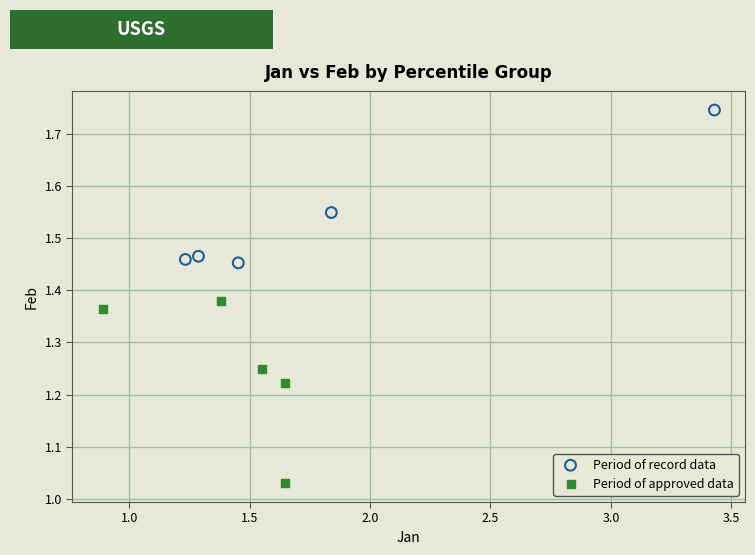

Which series contains the highest Y value?

Period of record data